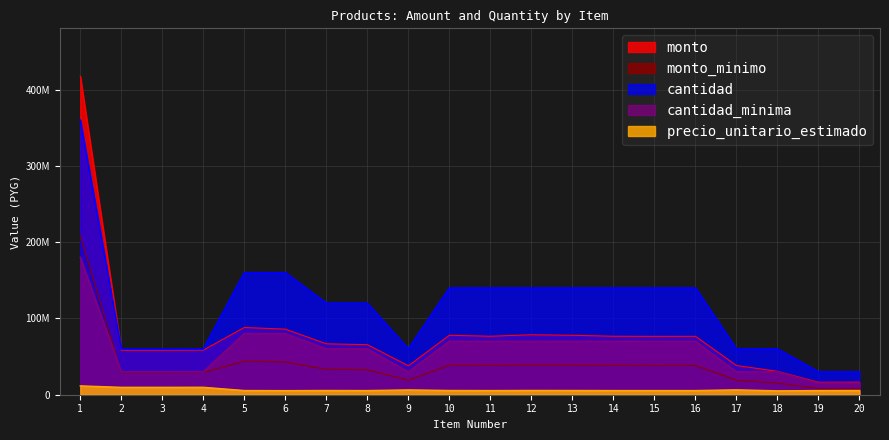

Reading left to right, list all the values displayed in this chart.

monto: 417816000	58314000	58314000	58512000	88160000	86000000	66744000	65640000	37890000	77980000	76678000	78638000	77952000	76678000	76538000	76580000	38310000	30702000	16380000	16530000
monto_minimo: 208908000	29157000	29157000	29256000	44080000	43000000	33372000	32820000	18945000	38990000	38339000	39319000	38976000	38339000	38269000	38290000	19155000	15351000	8190000	8265000
precio_unitario_estimado: 11606000	9719000	9719000	9752000	5510000	5375000	5562000	5470000	6315000	5570000	5477000	5617000	5568000	5477000	5467000	5470000	6385000	5117000	5460000	5510000
cantidad_minima: 360000000	60000000	60000000	60000000	160000000	160000000	120000000	120000000	60000000	140000000	140000000	140000000	140000000	140000000	140000000	140000000	60000000	60000000	30000000	30000000
cantidad: 180000000	30000000	30000000	30000000	80000000	80000000	60000000	60000000	30000000	70000000	70000000	70000000	70000000	70000000	70000000	70000000	30000000	30000000	15000000	15000000